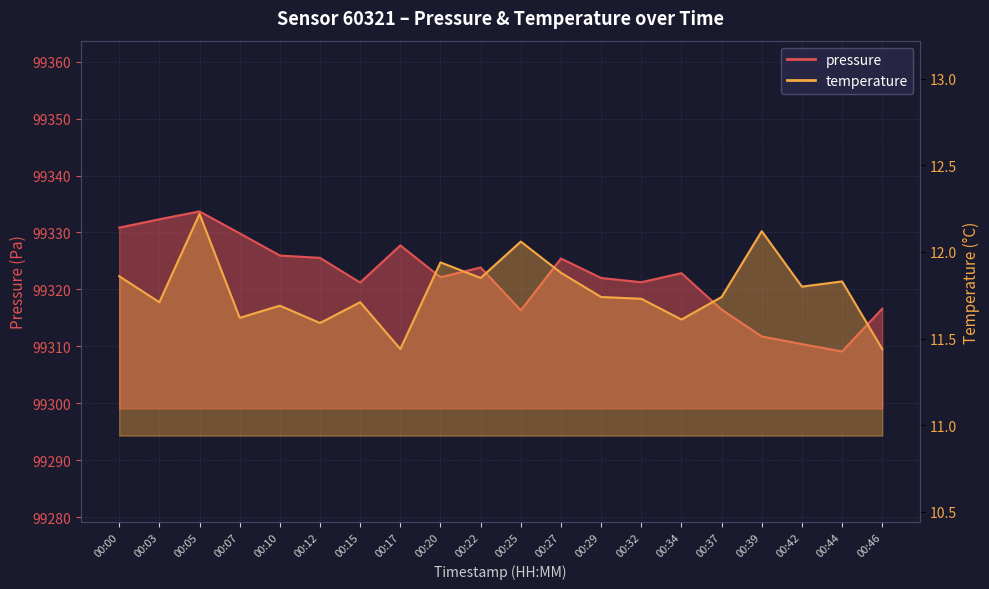

What is the value of the temperature point at the 18th from the left?

11.8